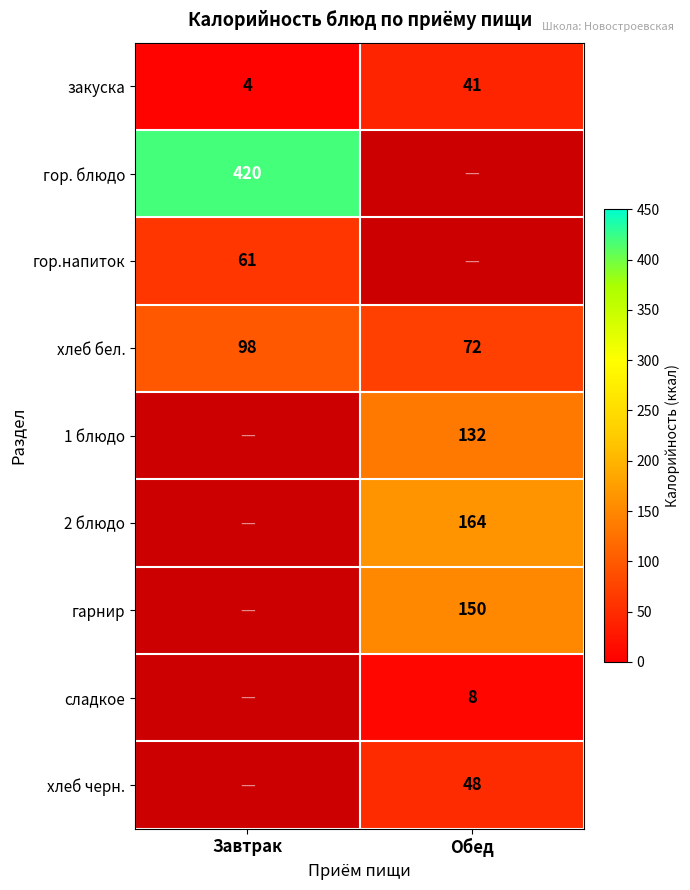

True or false: сладкое has a value of 8 at Обед.

True